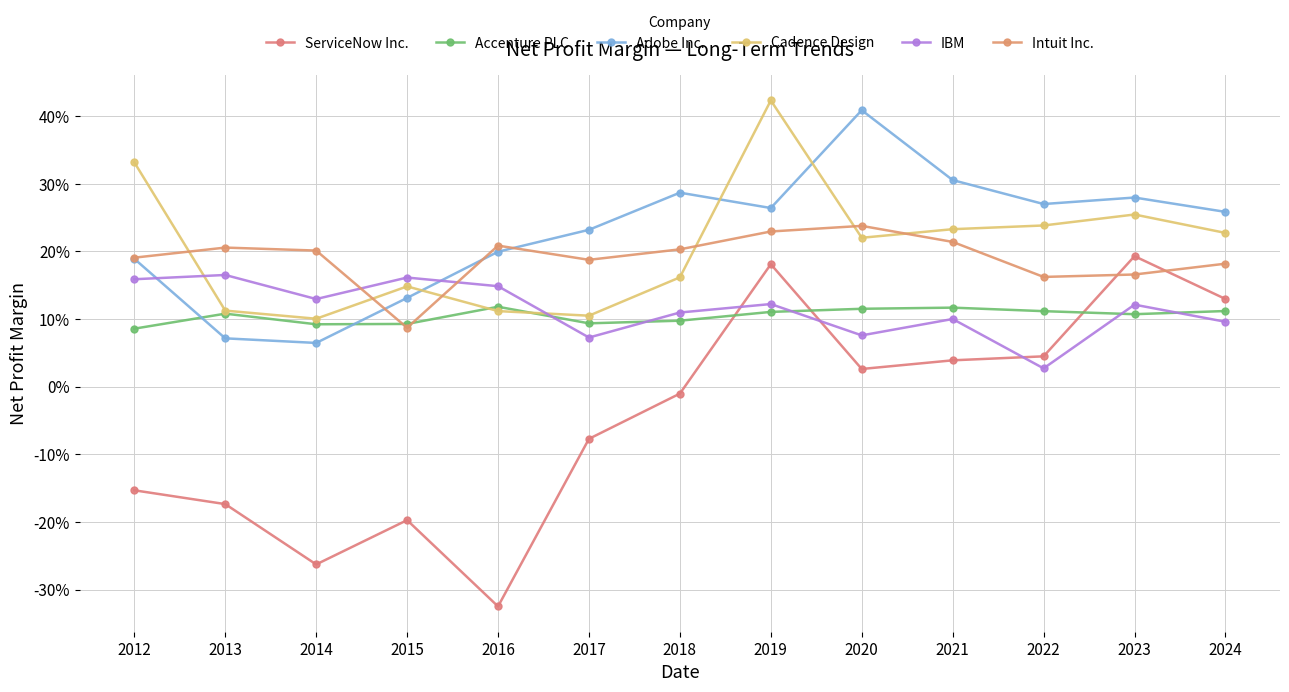

The Adobe Inc. series shows 0.3 at 2018. True or false?

True